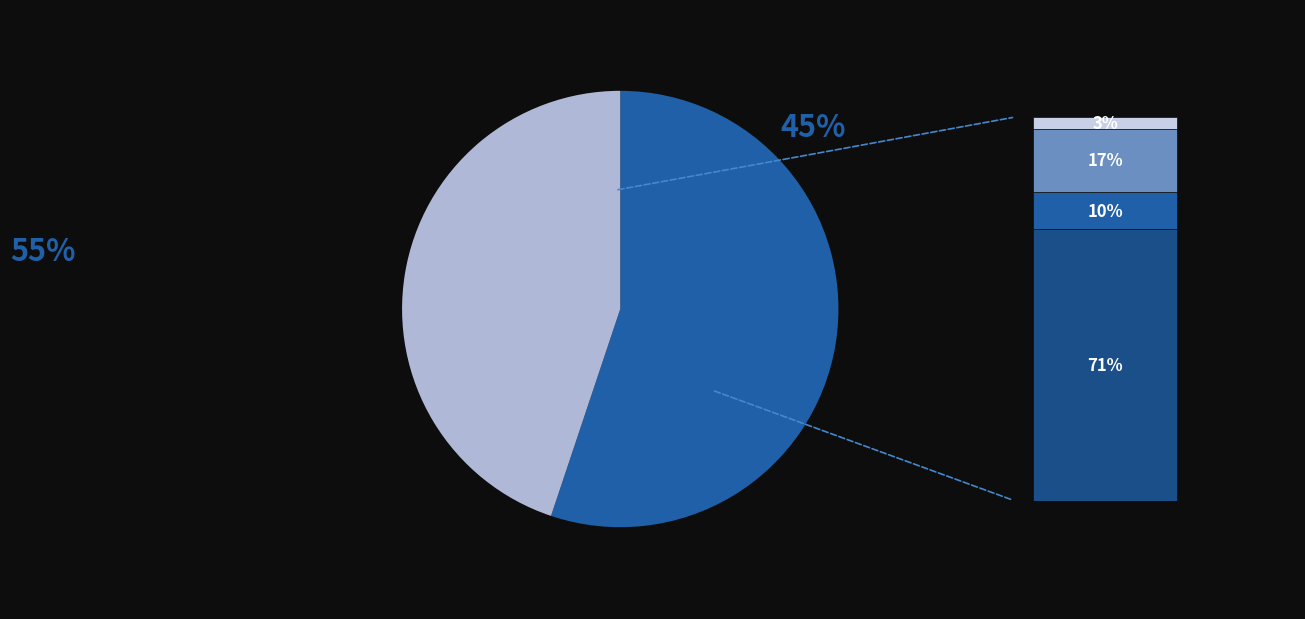

To the nearest percent, what is the difference between the סה"כ בישראל and סה"כ בחו"ל slice percentages?

10%